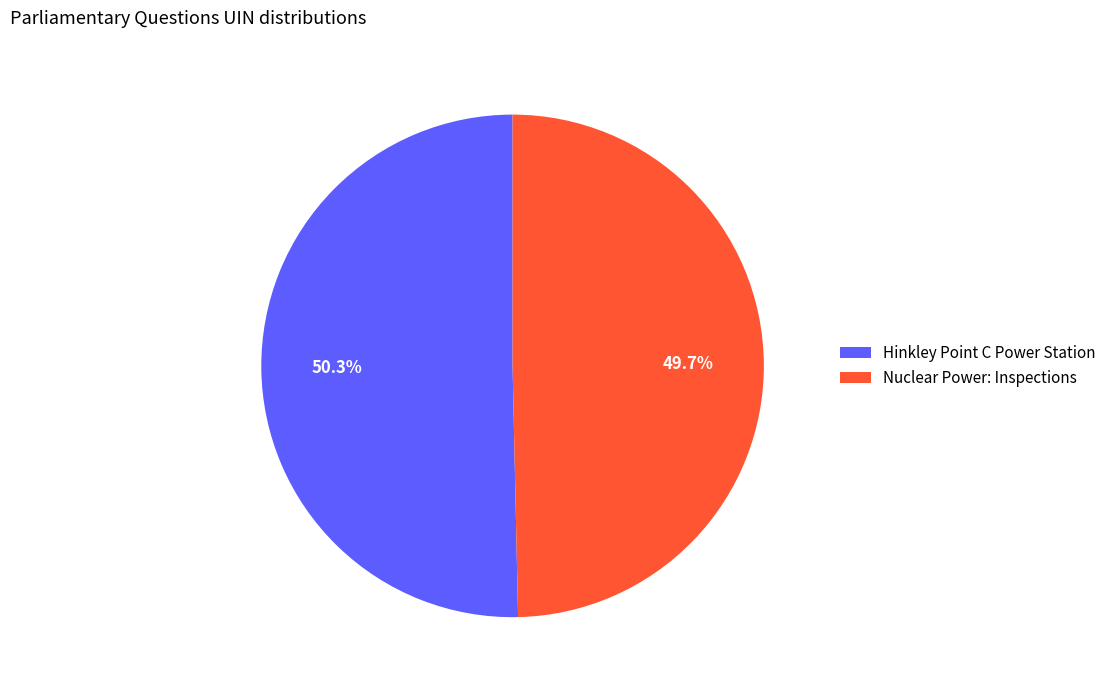

How many slices are in this pie chart?

2